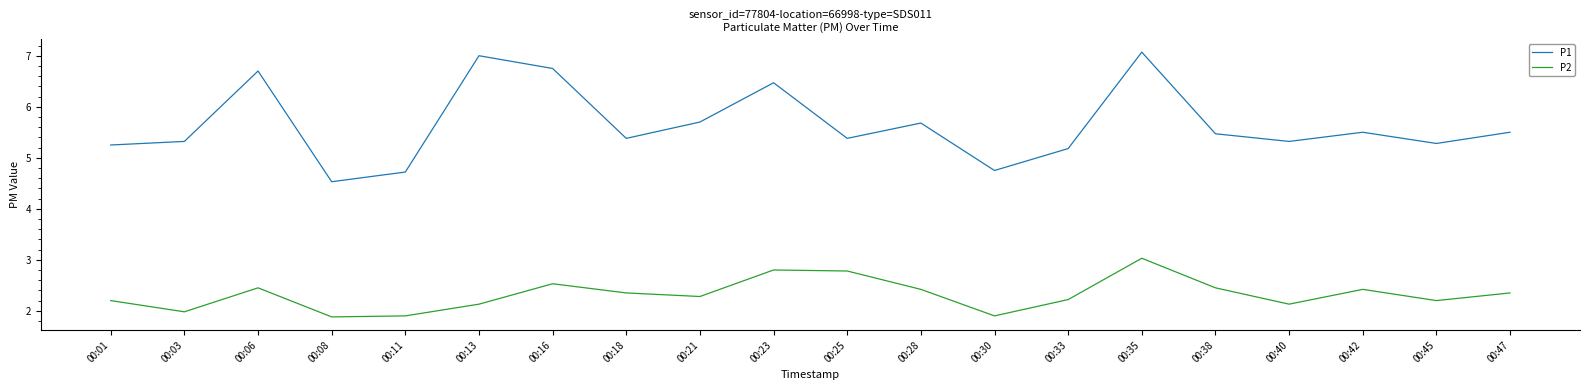

Between 00:13 and 00:40, which series saw the biggest shift?

P1